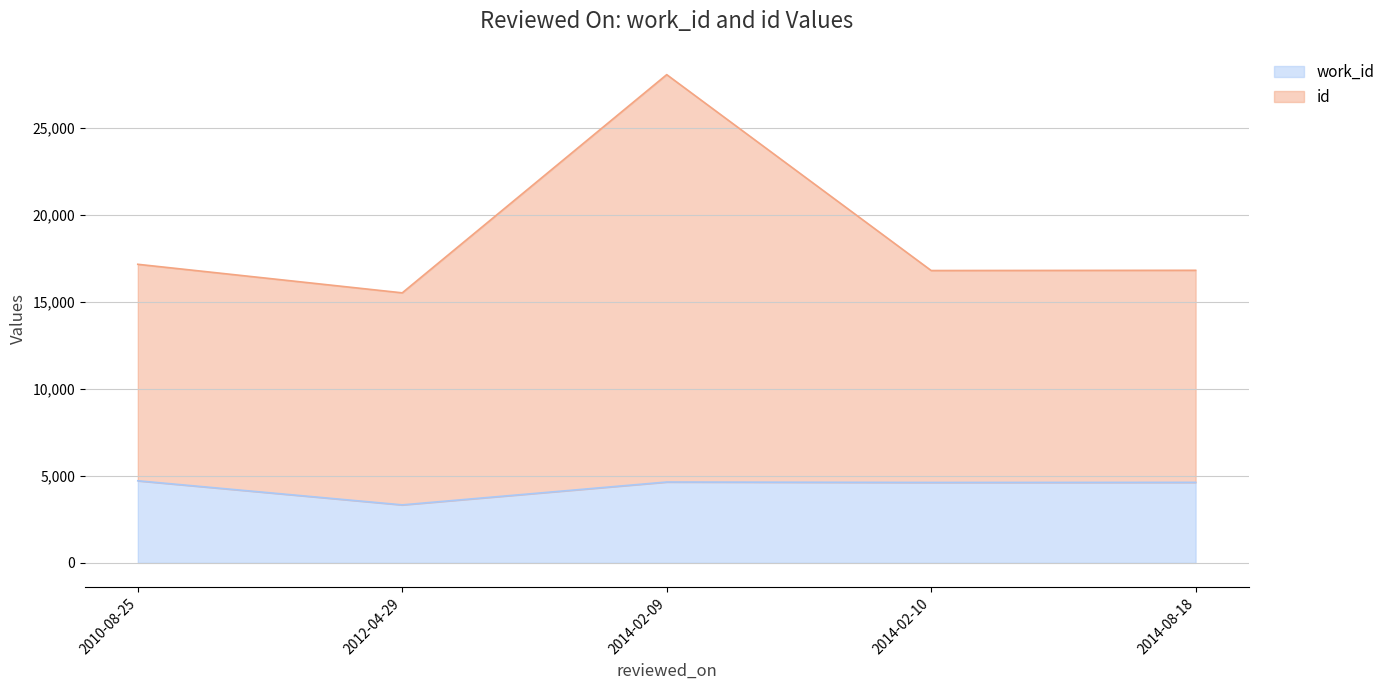

True or false: work_id and id intersect in this chart.

False